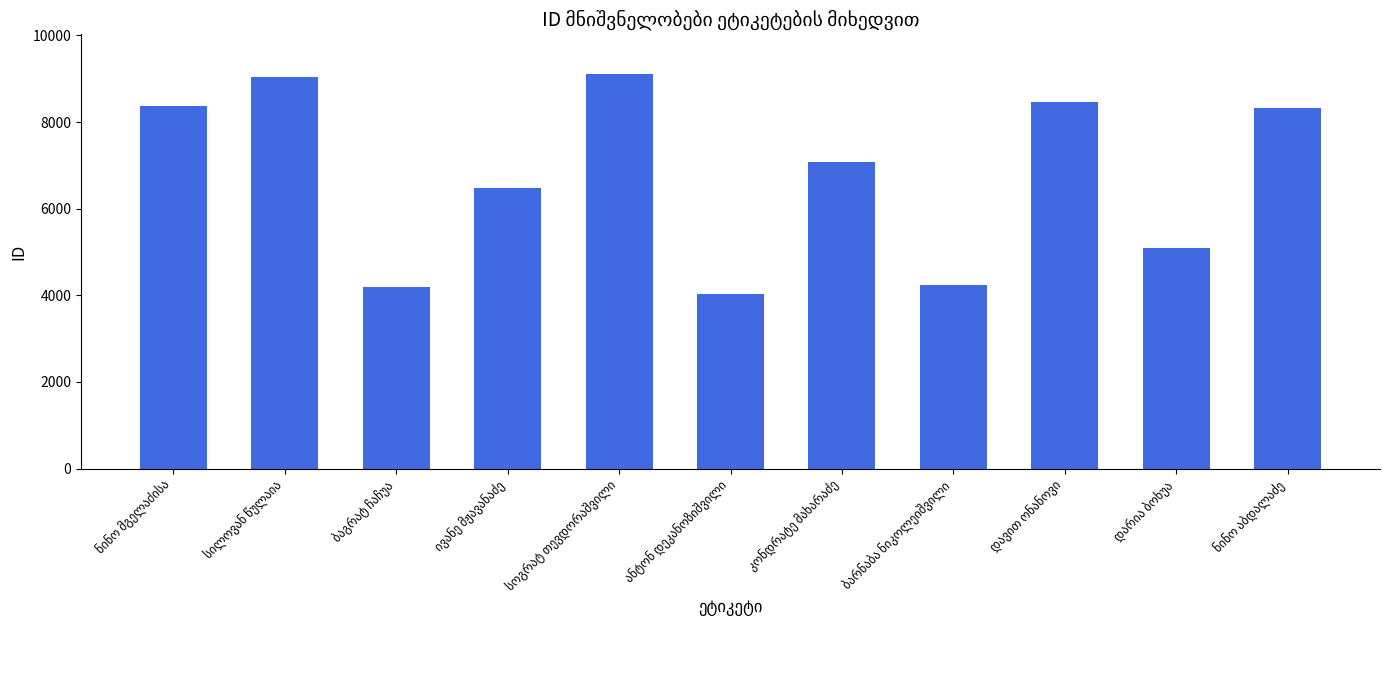

What is the smallest value displayed?

4041